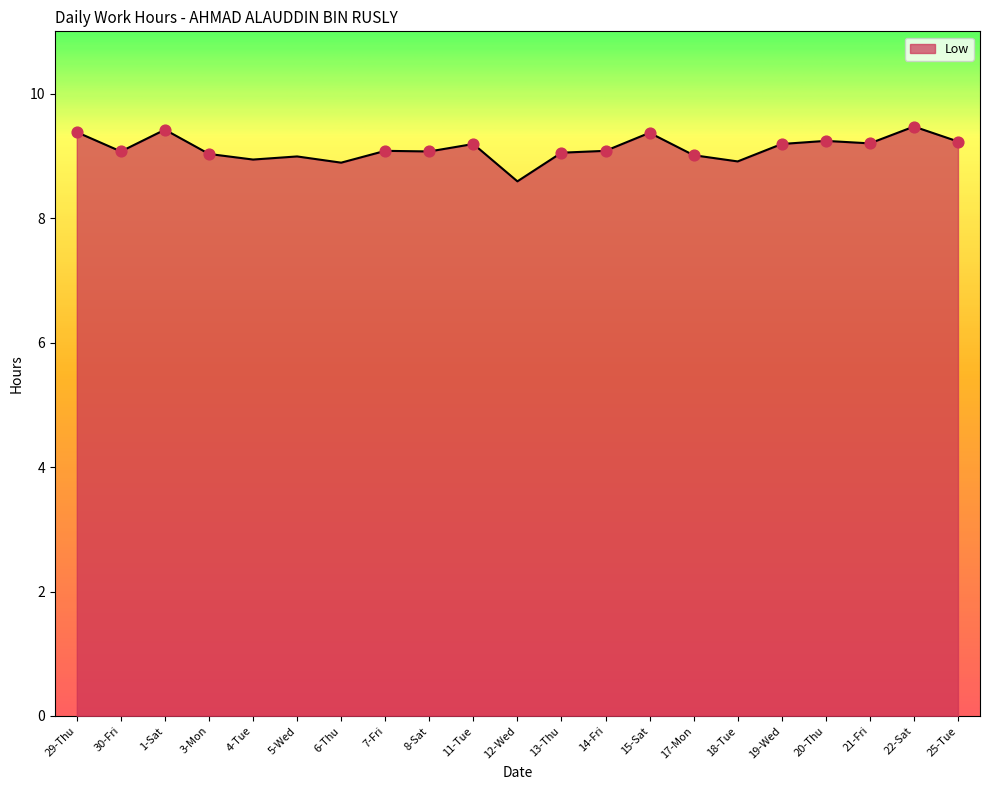

Between 8-Sat and 22-Sat, which is larger?

22-Sat